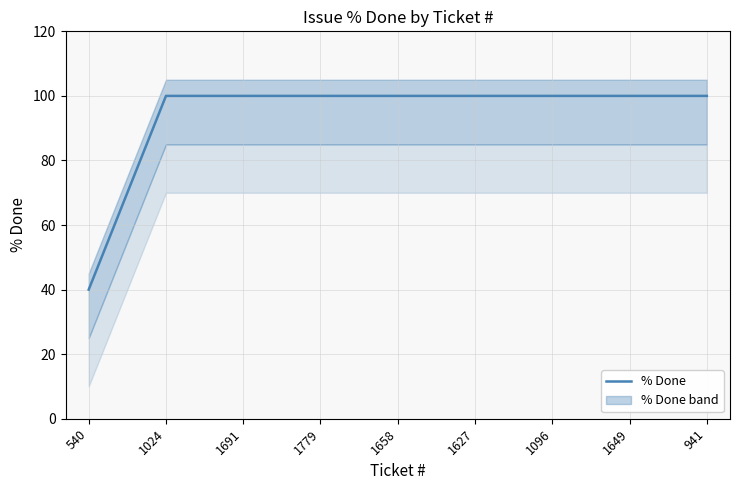

Reading left to right, what are all the values shown in this chart?

540=40	1024=100	1691=100	1779=100	1658=100	1627=100	1096=100	1649=100	941=100